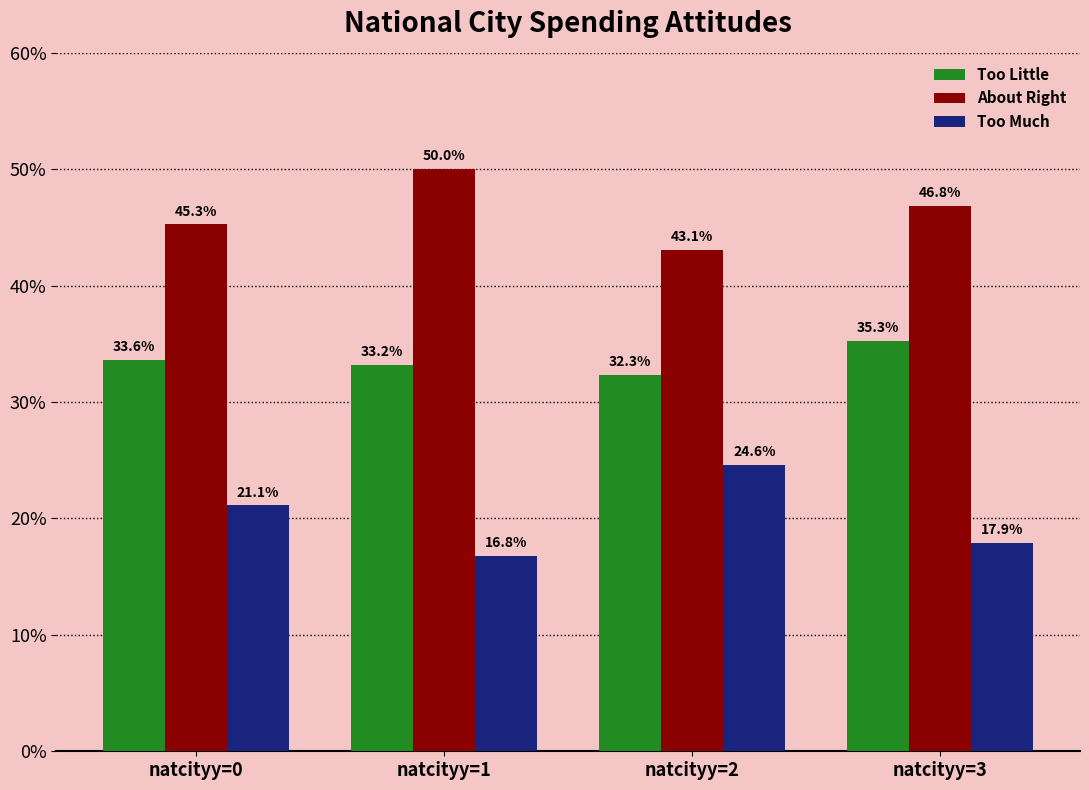

Which series changed the most between natcityy=0 and natcityy=1?

About Right